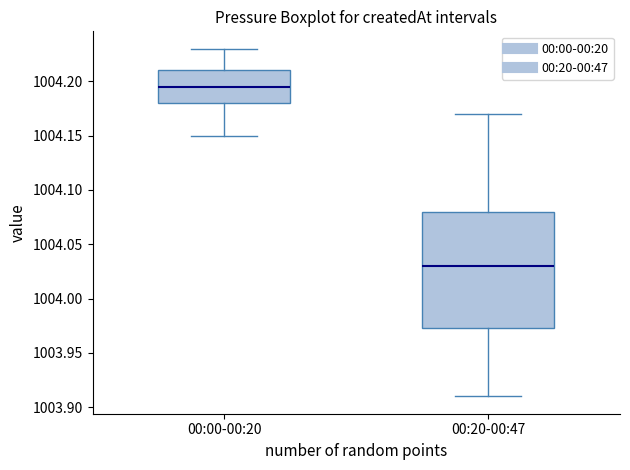

Where is the lower edge of the box for 00:20-00:47 on the y-axis? The values are not printed on the chart, so give them approximately, as read against the axis.

1003.975